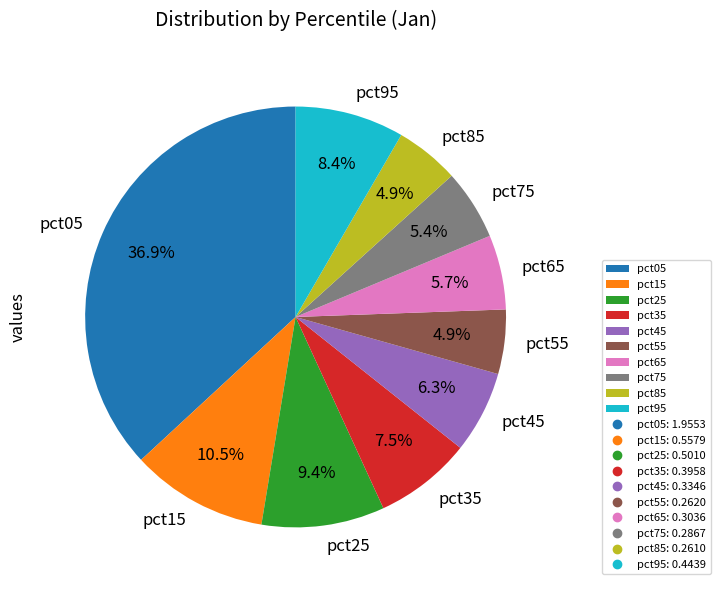

What percentage is NOT represented by pct25?

90.6%